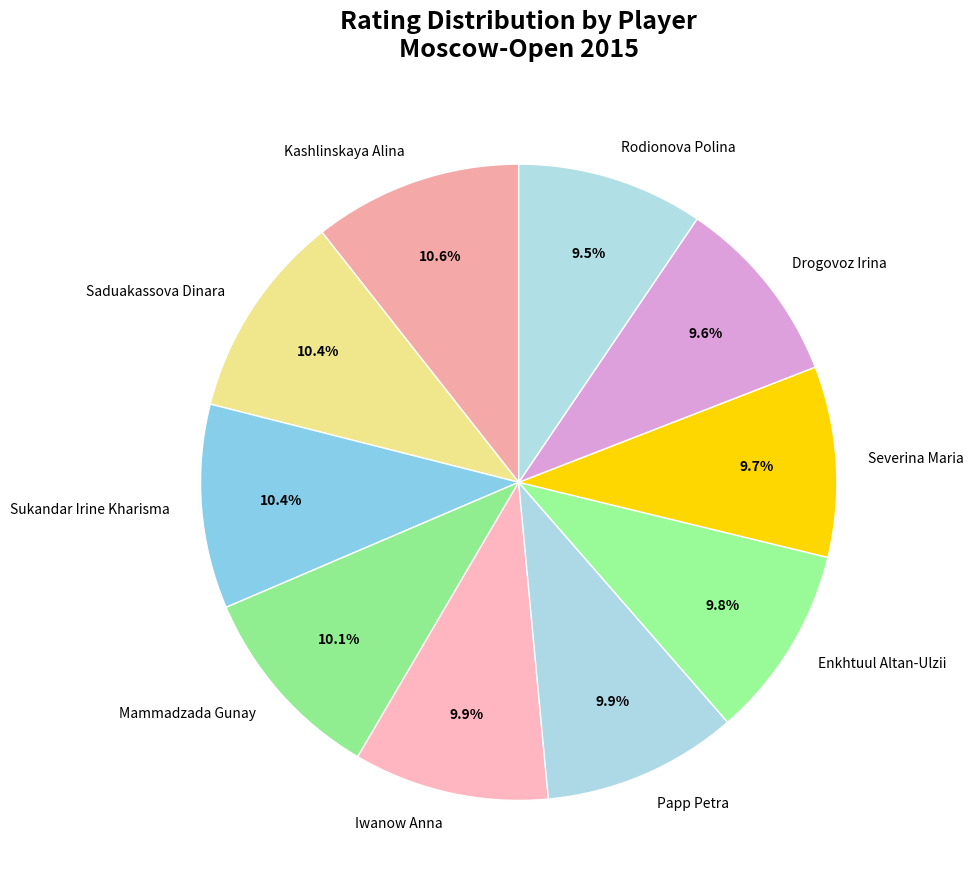

How many segments does this pie chart have?

10